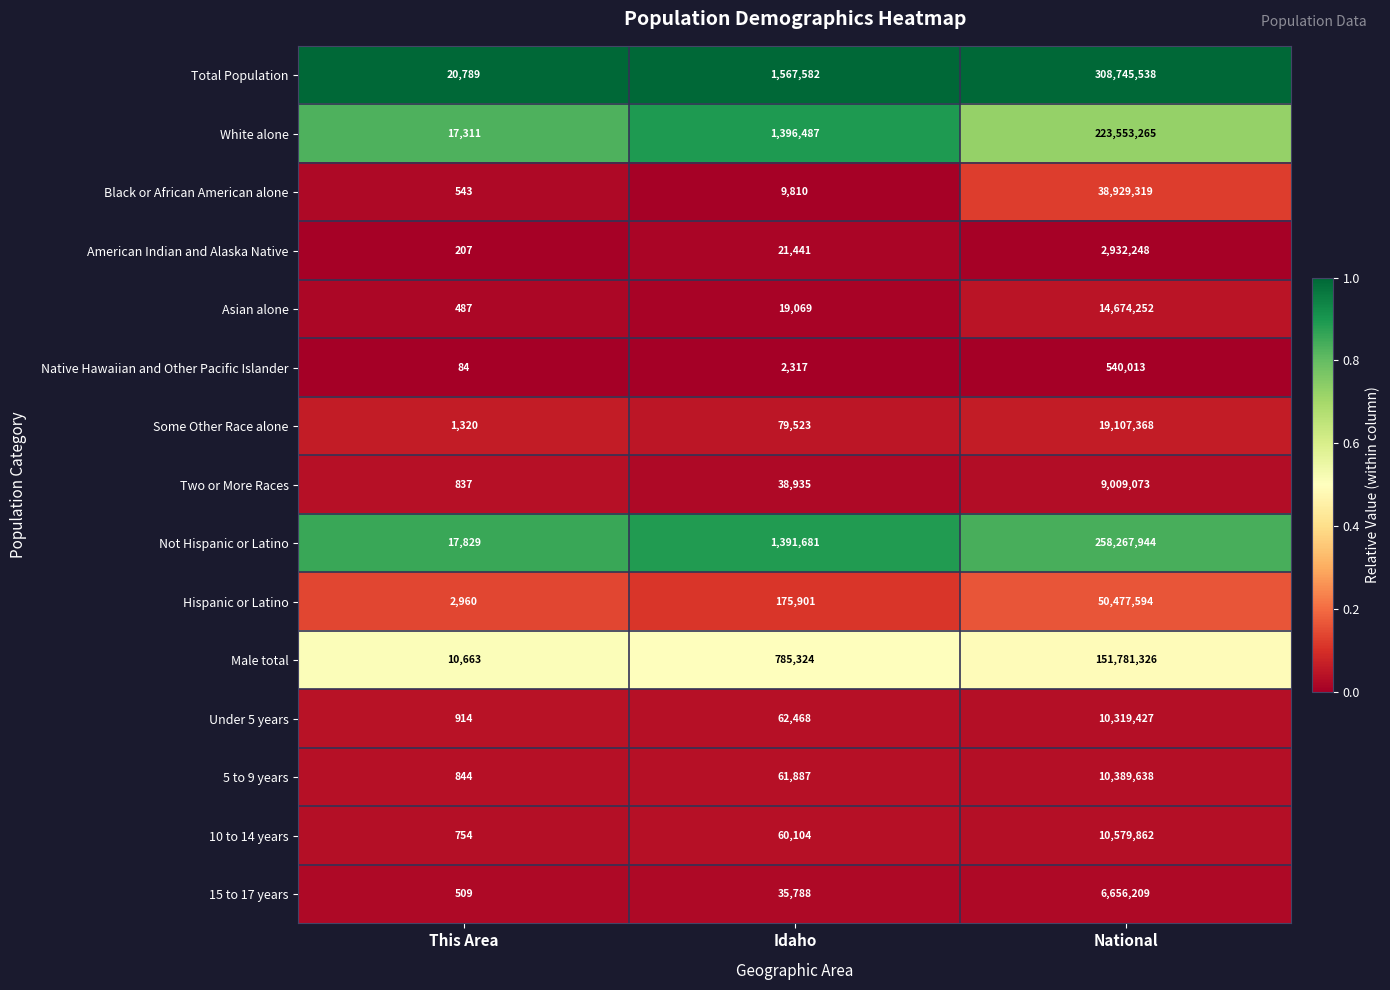

Which series has the largest total across all categories?

Total Population